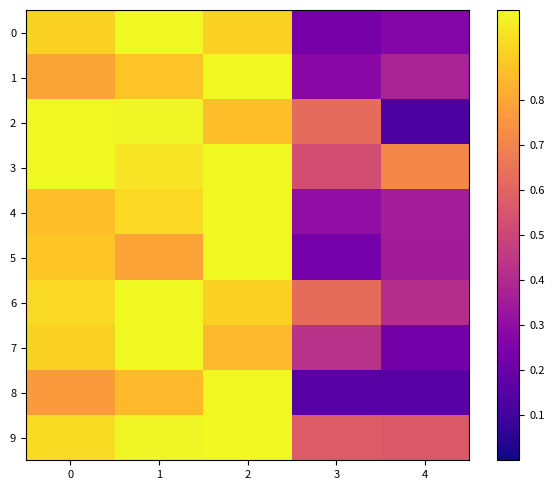

Reading right to left, what are all the values shown in this chart?

0: 4=0.3	3=0.2	2=0.9	1=1.0	0=0.9
1: 4=0.4	3=0.3	2=1.0	1=0.9	0=0.8
2: 4=0.1	3=0.6	2=0.9	1=1.0	0=1.0
3: 4=0.7	3=0.5	2=1.0	1=1.0	0=1.0
4: 4=0.4	3=0.3	2=1.0	1=0.9	0=0.9
5: 4=0.4	3=0.2	2=1.0	1=0.8	0=0.9
6: 4=0.4	3=0.6	2=0.9	1=1.0	0=0.9
7: 4=0.2	3=0.4	2=0.8	1=1.0	0=0.9
8: 4=0.2	3=0.2	2=1.0	1=0.8	0=0.8
9: 4=0.6	3=0.6	2=1.0	1=1.0	0=0.9